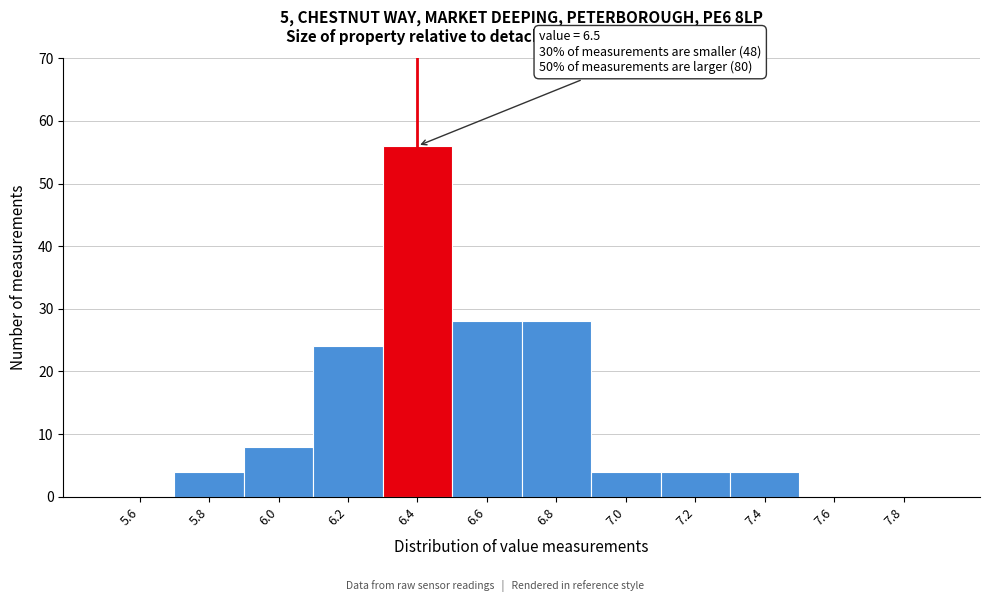

Reading left to right, list all the values displayed in this chart.

5.6=0	5.8=4	6.0=8	6.2=24	6.4=56	6.6=28	6.8=28	7.0=4	7.2=4	7.4=4	7.6=0	7.8=0